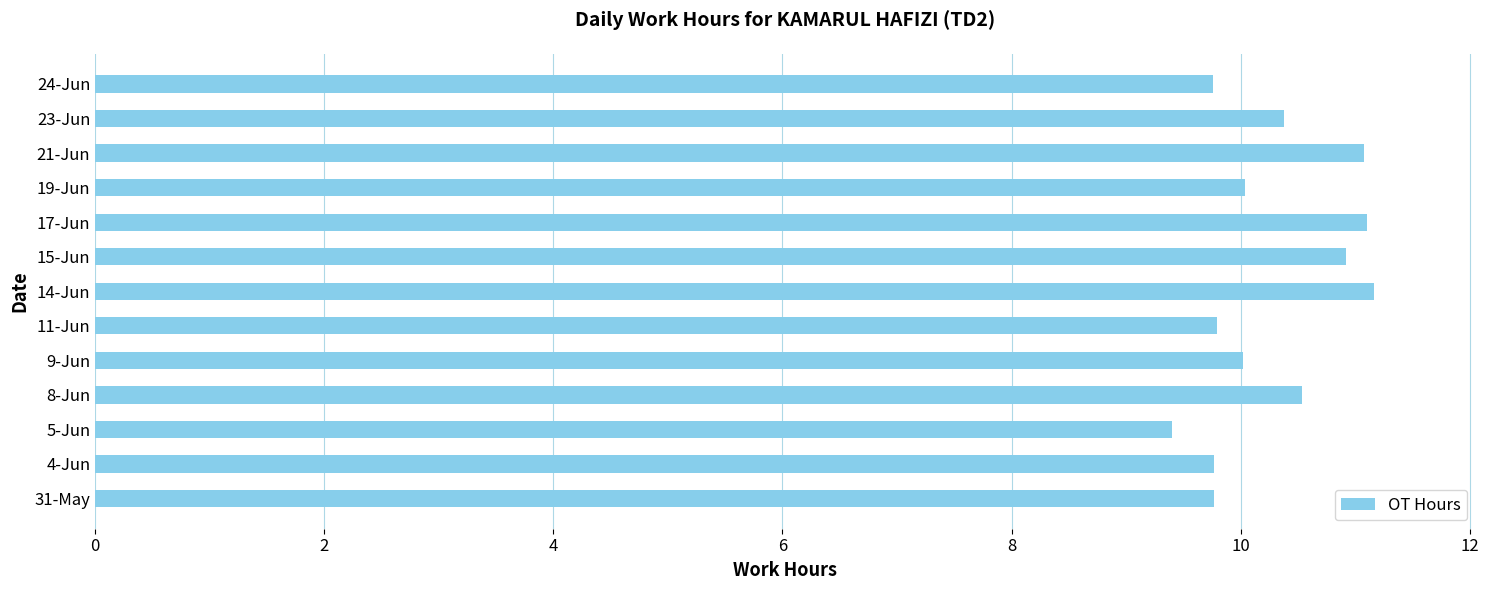

What value does the data have at 9-Jun?

10.0